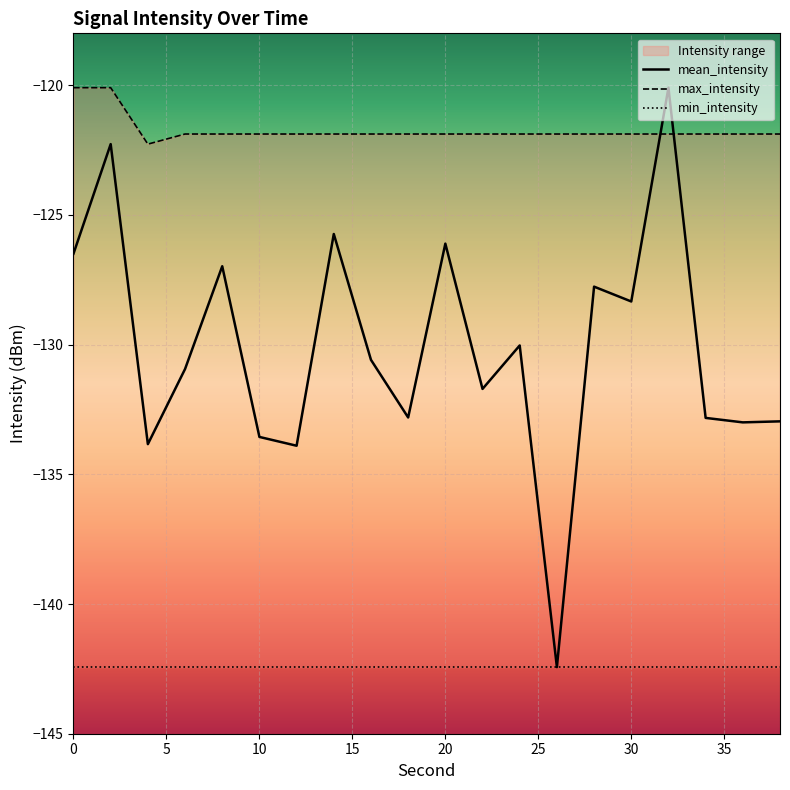

The mean_intensity series shows -126.1 at 20. True or false?

True